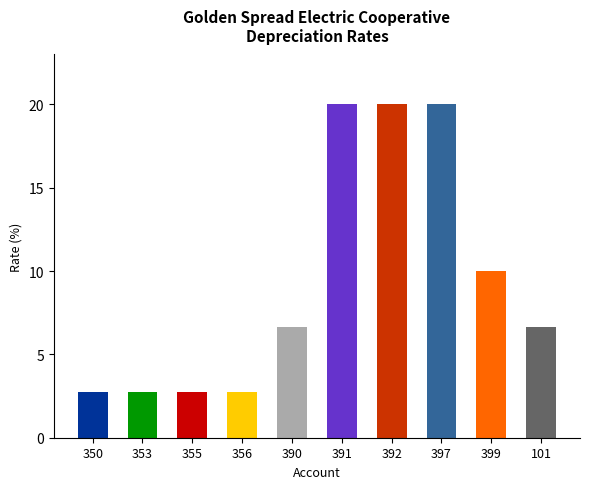

What is the difference between the values at 390 and 350?

3.9